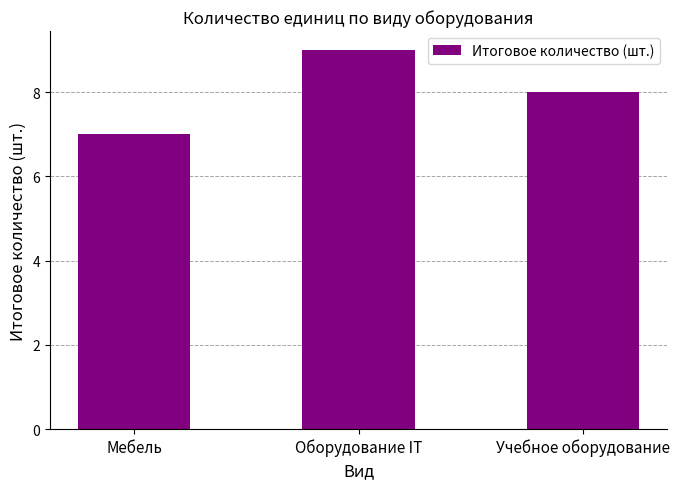

What position from the right is Оборудование IT?

2